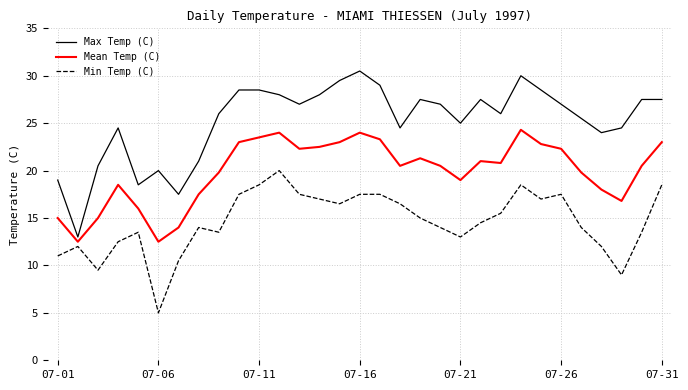

Which series has the largest total across all categories?

Max Temp (C)